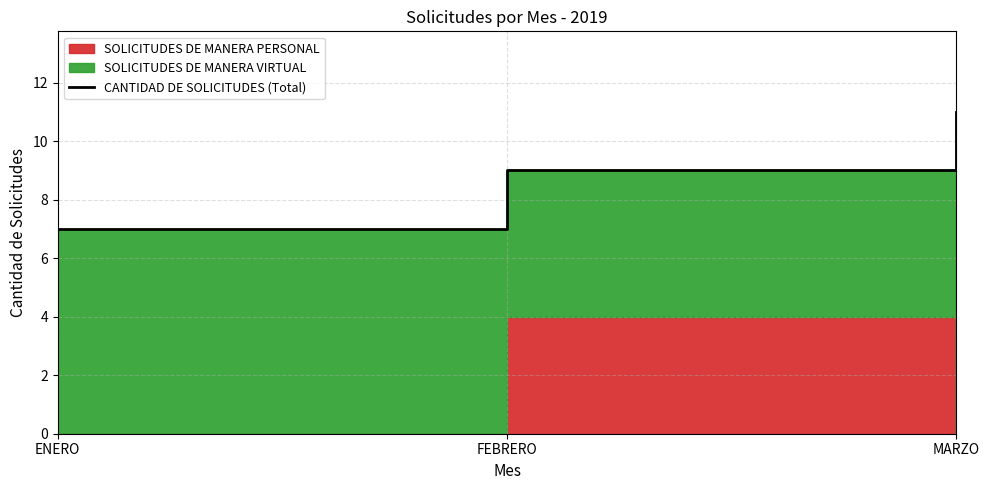

What is the change in value from ENERO to MARZO?

+4